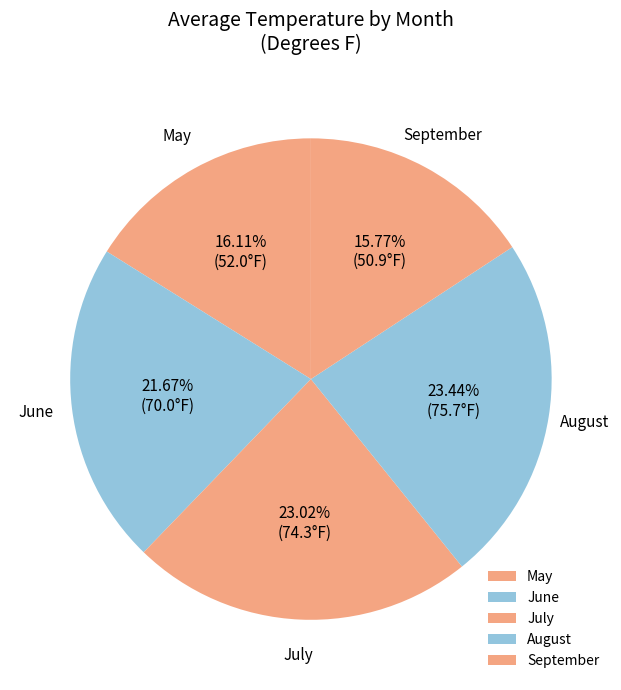

Count the number of slices in the pie.

5